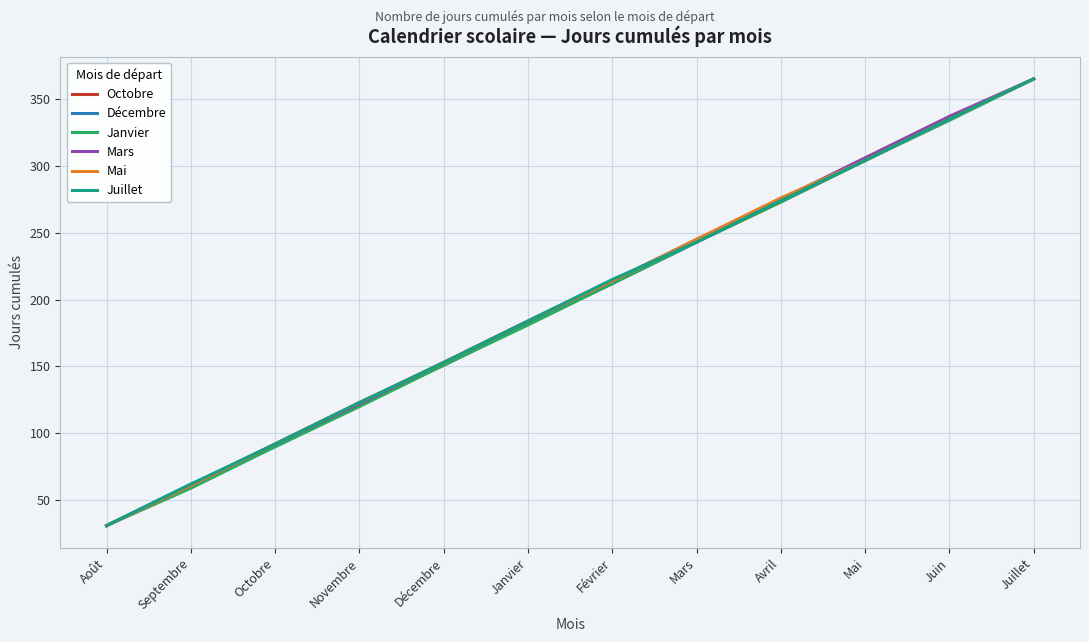

What is the lowest value of the Janvier series?

31